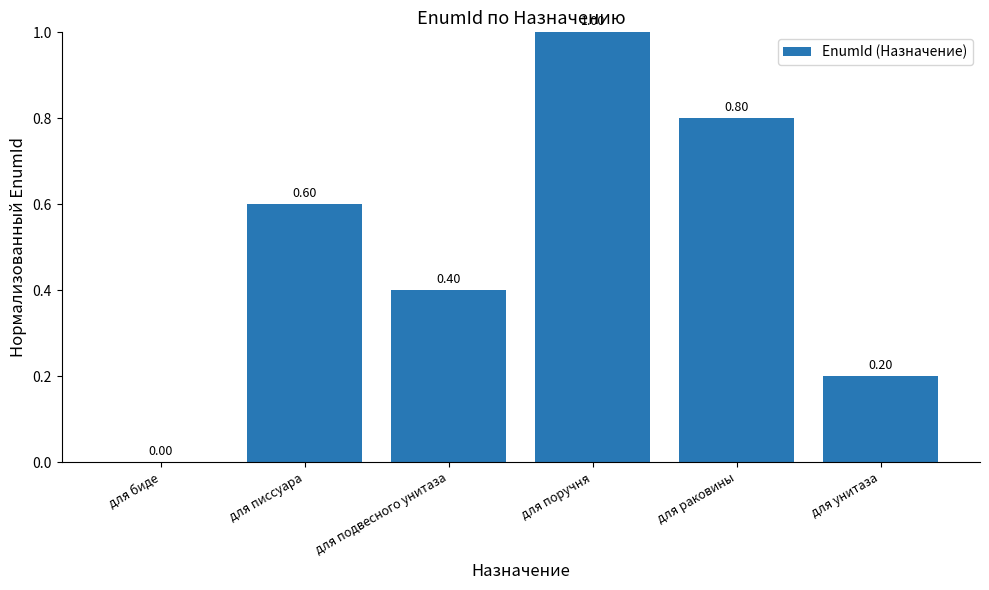

How many data points does each series have?

6